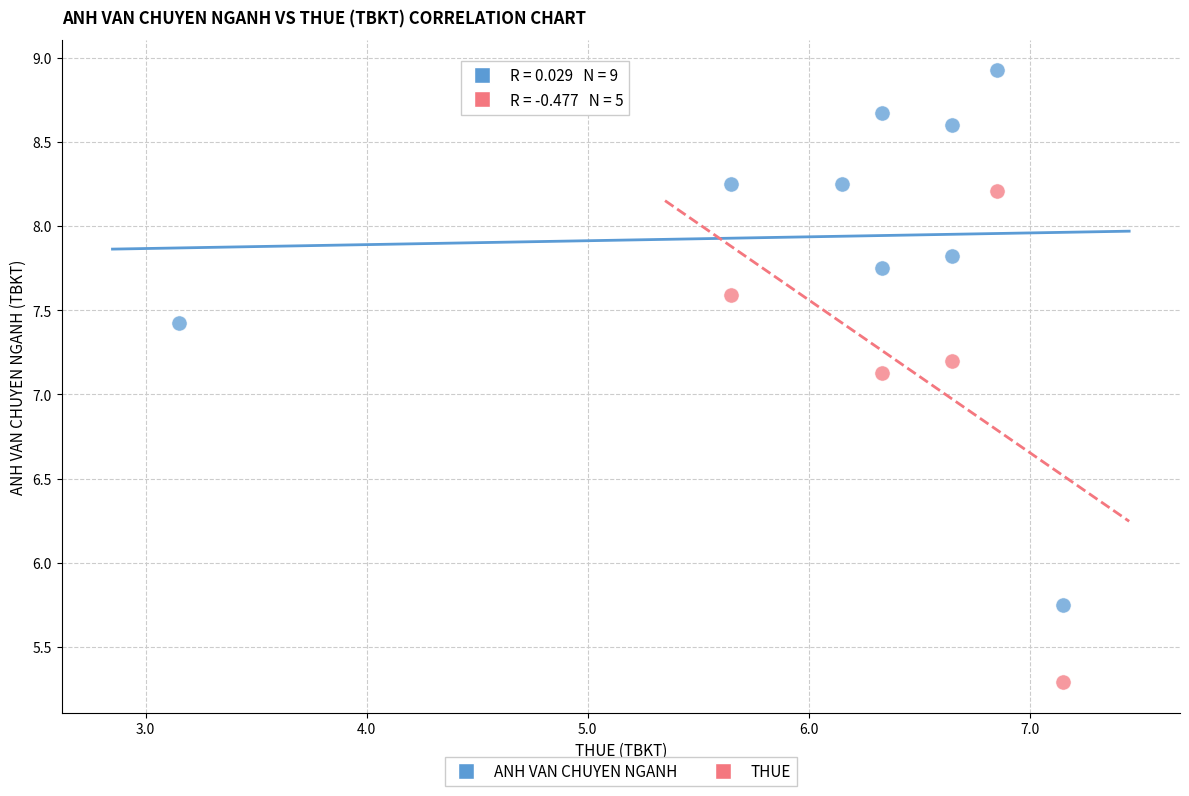

Which series contains the highest Y value?

ANH VAN CHUYEN NGANH